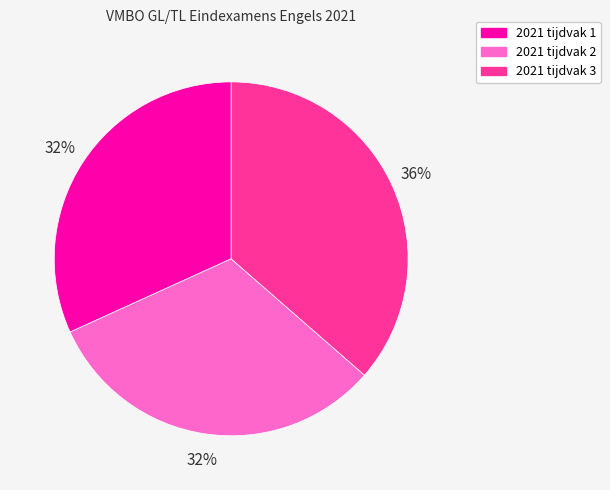

To the nearest percent, what portion does 2021 tijdvak 3 represent?

36%